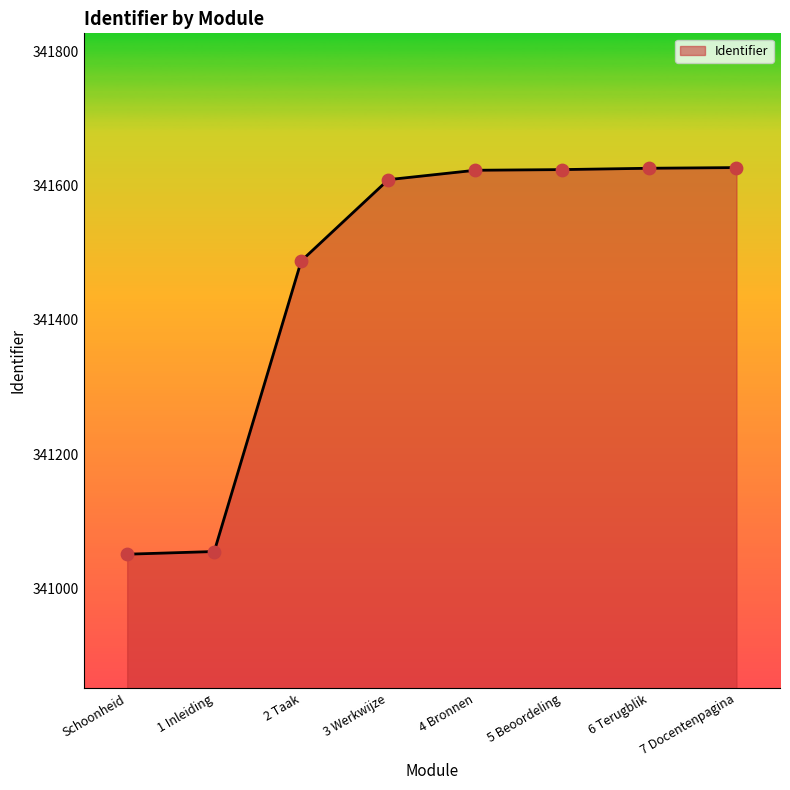

What is the change in value from Schoonheid to 2 Taak?

+437